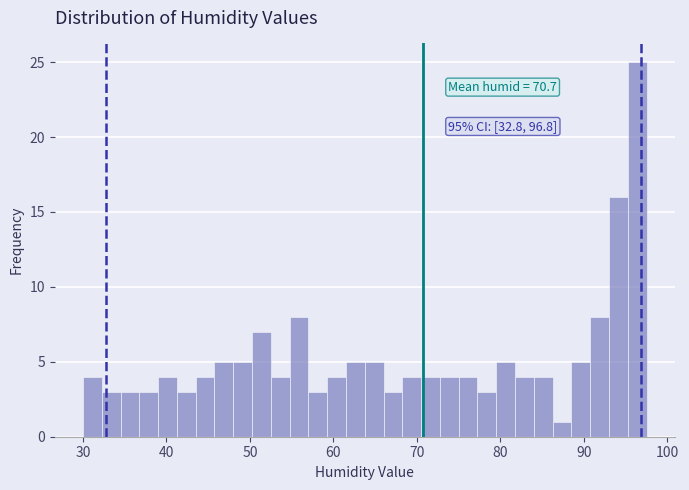

Around what value on the x-axis is the tallest bar? Give the approximate position of its centre, as read against the axis.

96